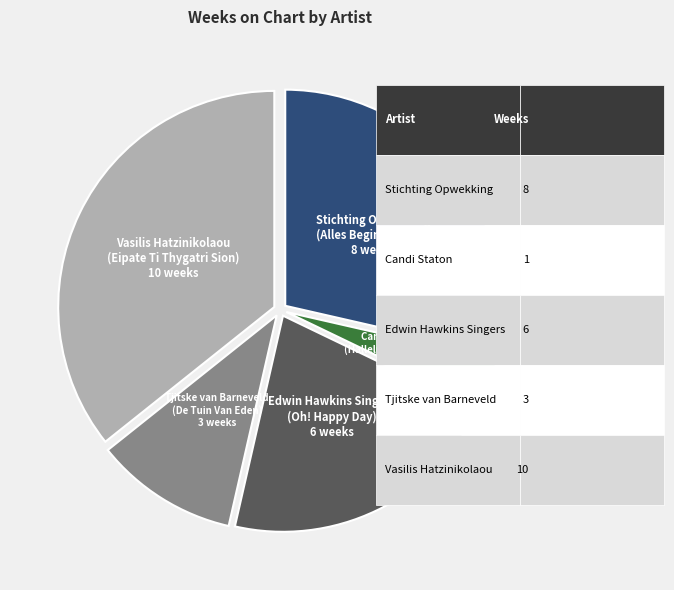

Does any single category account for the majority?

No